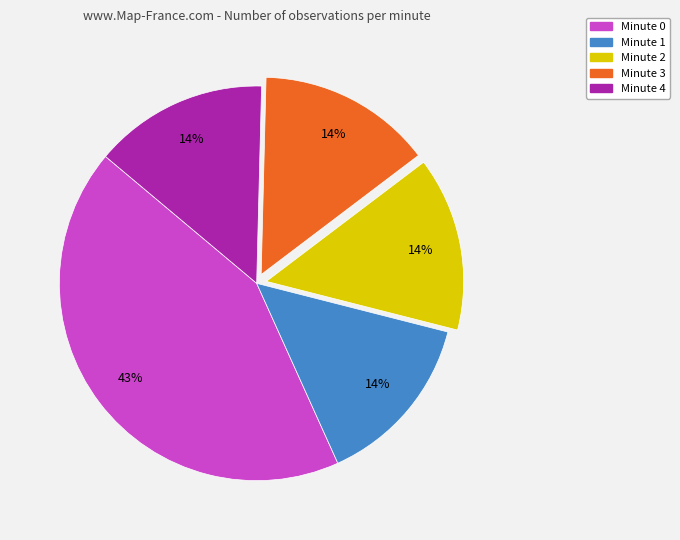

Is it true that Minute 4 is 23% of the pie?

False